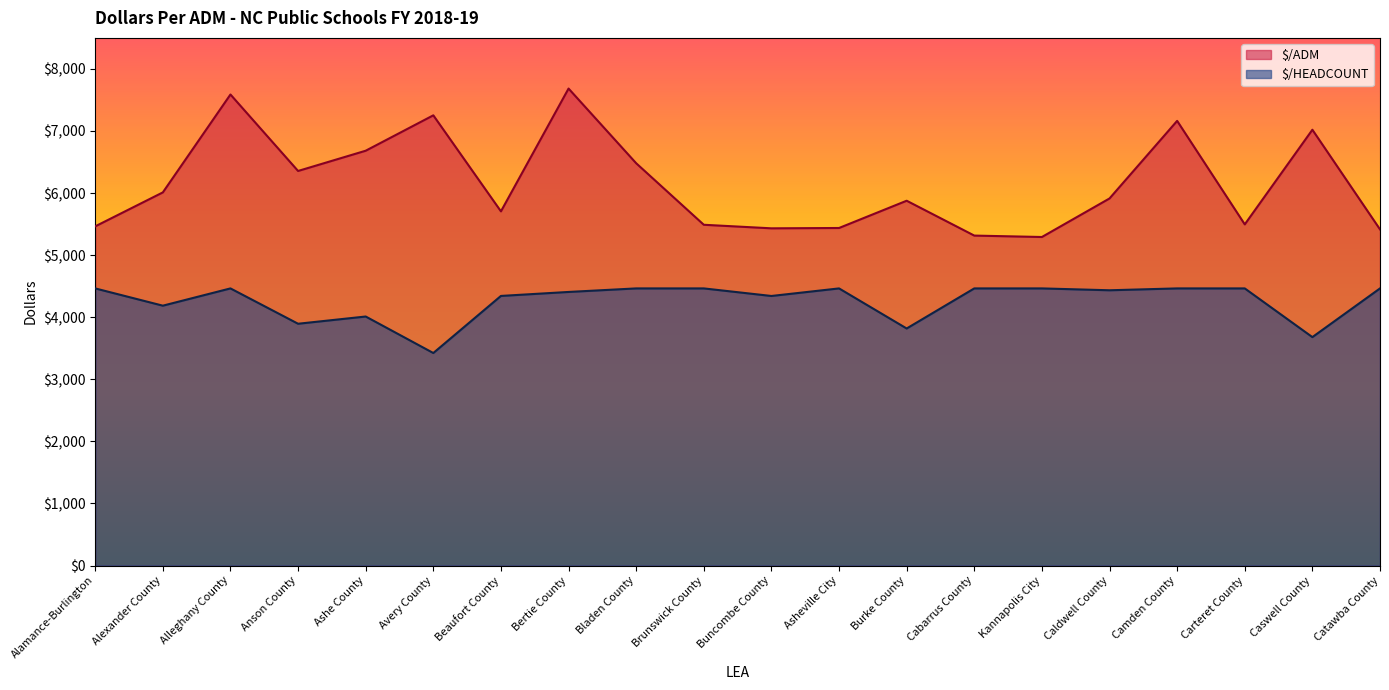

Reading left to right, what are all the values shown in this chart?

$/ADM: Alamance-Burlington=5463.8	Alexander County=6010.9	Alleghany County=7588.1	Anson County=6356.1	Ashe County=6682.3	Avery County=7252.5	Beaufort County=5705.6	Bertie County=7683.8	Bladen County=6480.6	Brunswick County=5489.4	Buncombe County=5432.1	Asheville City=5437.5	Burke County=5876.7	Cabarrus County=5315.1	Kannapolis City=5292.3	Caldwell County=5913.3	Camden County=7163.1	Carteret County=5495.8	Caswell County=7020.2	Catawba County=5415.0
$/HEADCOUNT: Alamance-Burlington=4464.2	Alexander County=4186.0	Alleghany County=4464.2	Anson County=3894.8	Ashe County=4011.4	Avery County=3423.4	Beaufort County=4343.0	Bertie County=4407.1	Bladen County=4464.2	Brunswick County=4464.2	Buncombe County=4342.3	Asheville City=4464.2	Burke County=3818.5	Cabarrus County=4464.2	Kannapolis City=4464.2	Caldwell County=4434.2	Camden County=4464.2	Carteret County=4464.2	Caswell County=3679.6	Catawba County=4464.2